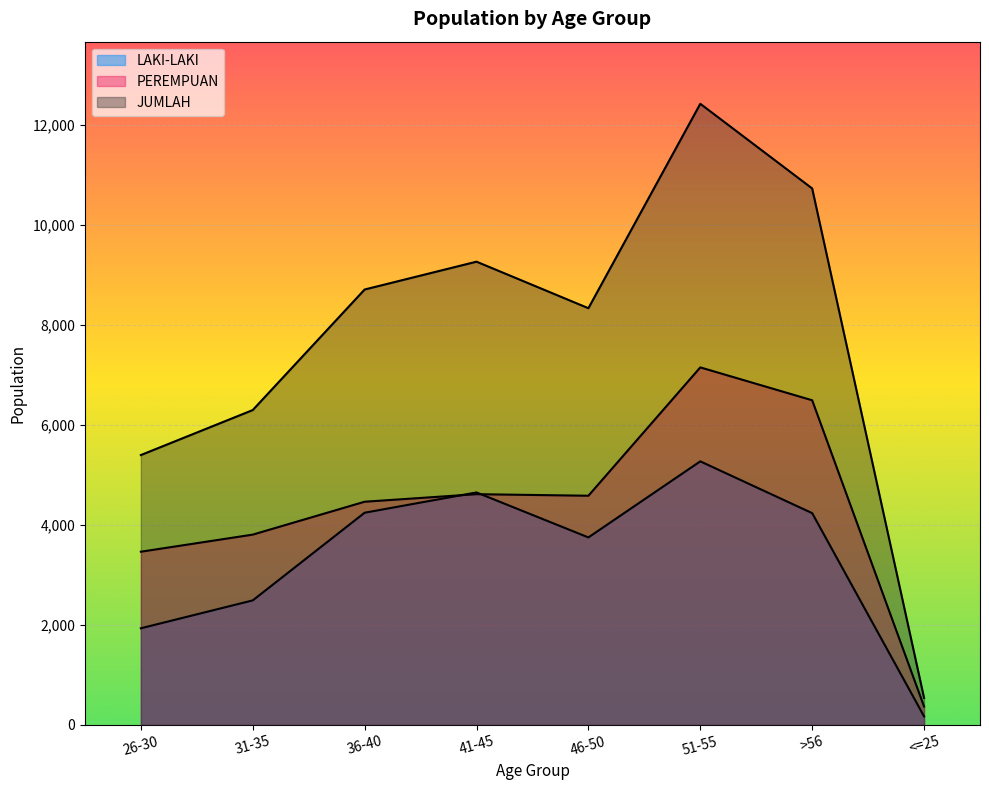

Reading left to right, extract all data points from this chart.

LAKI-LAKI: 1934	2492	4246	4652	3752	5274	4238	172
PEREMPUAN: 3466	3808	4466	4617	4586	7154	6496	369
JUMLAH: 5400	6300	8712	9269	8338	12428	10734	541